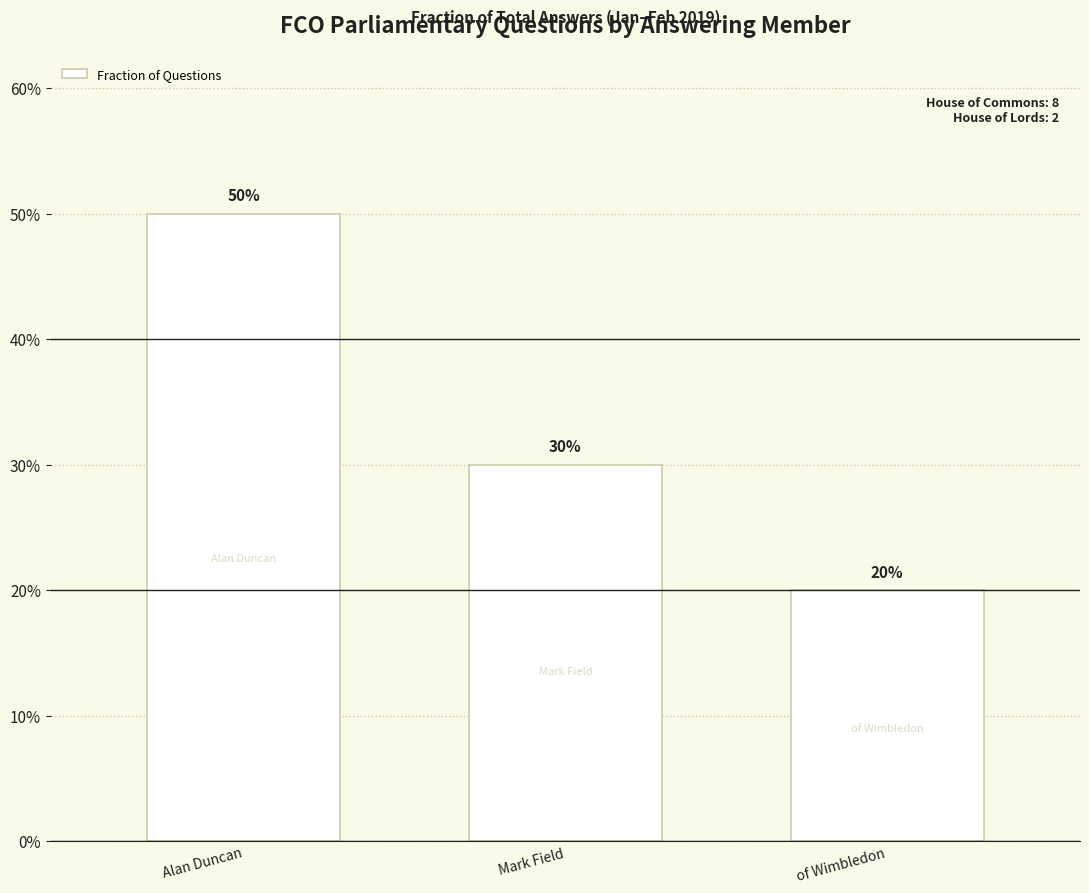

Does the chart contain any negative values?

No